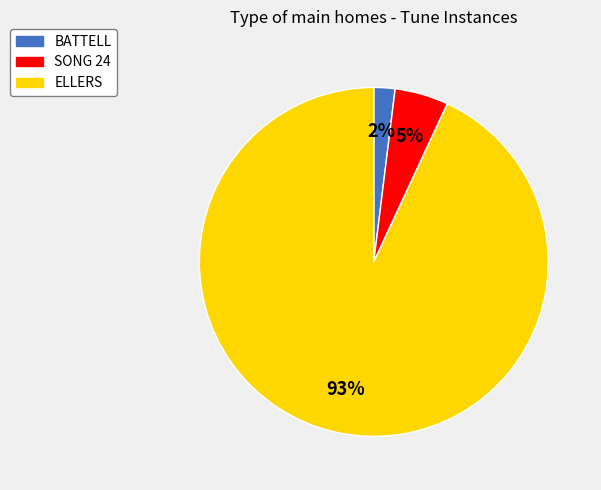

Count the number of slices in the pie.

3